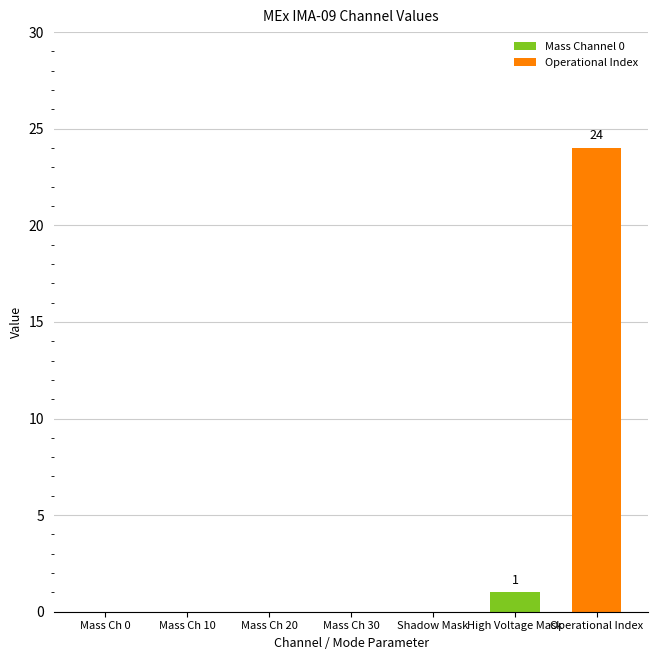

Count the number of data series in this chart.

1